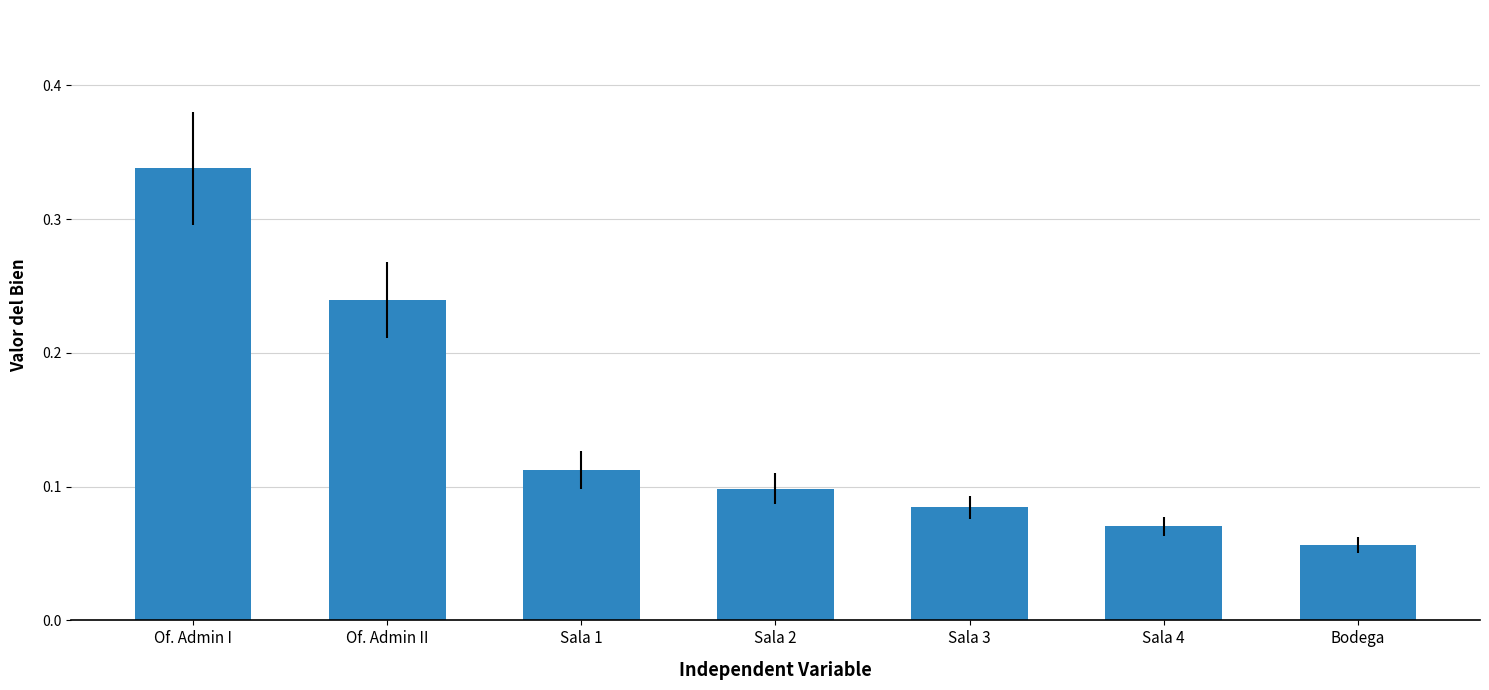

List the labels in order of value, largest first.

Of. Admin I, Of. Admin II, Sala 1, Sala 2, Sala 3, Sala 4, Bodega